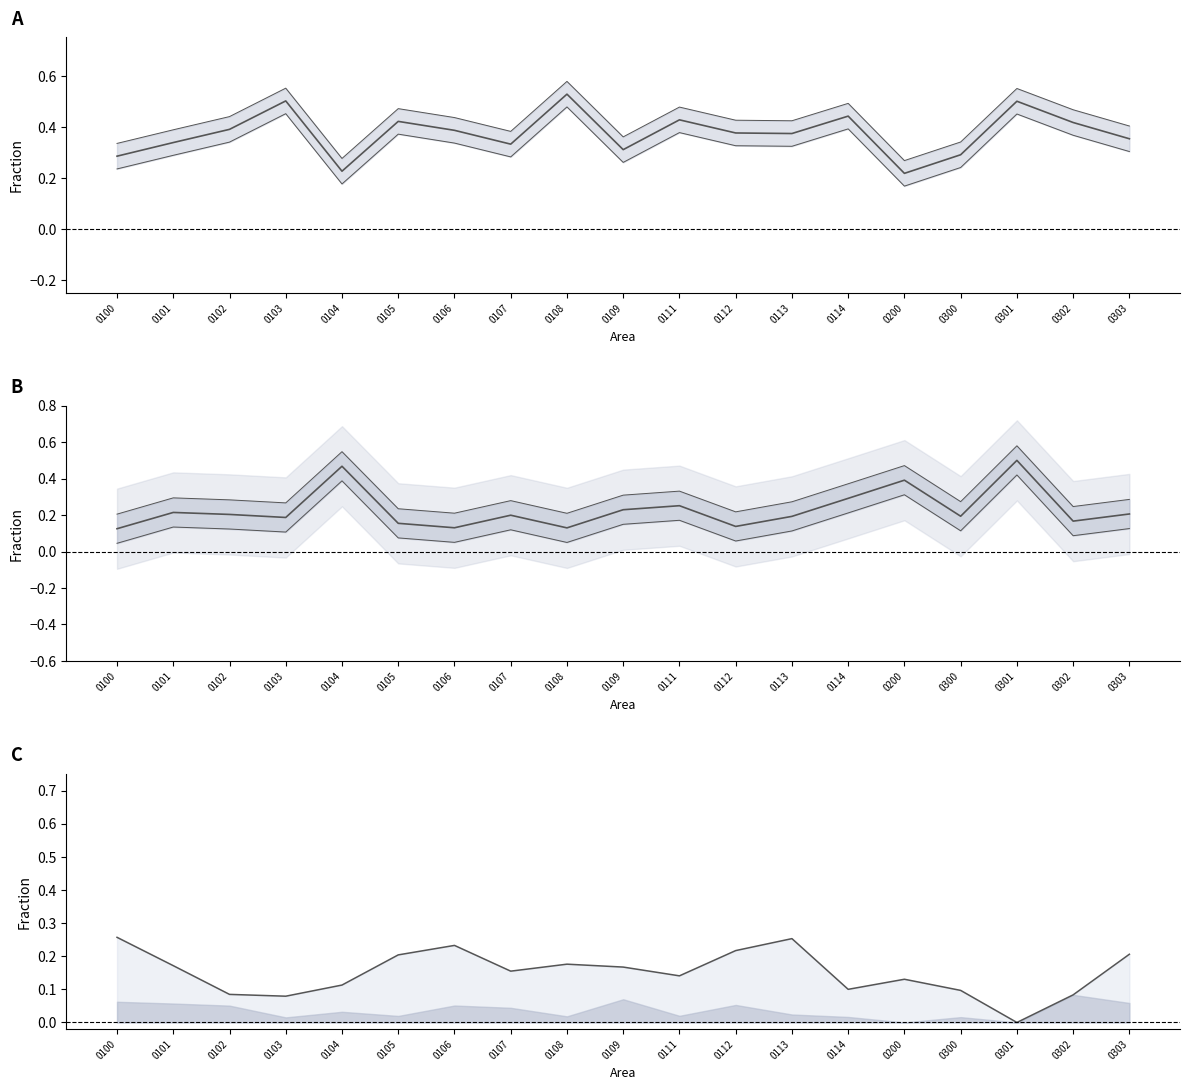

What is the value of the col_9 (Type 47) point at the 2nd from the left?

0.2